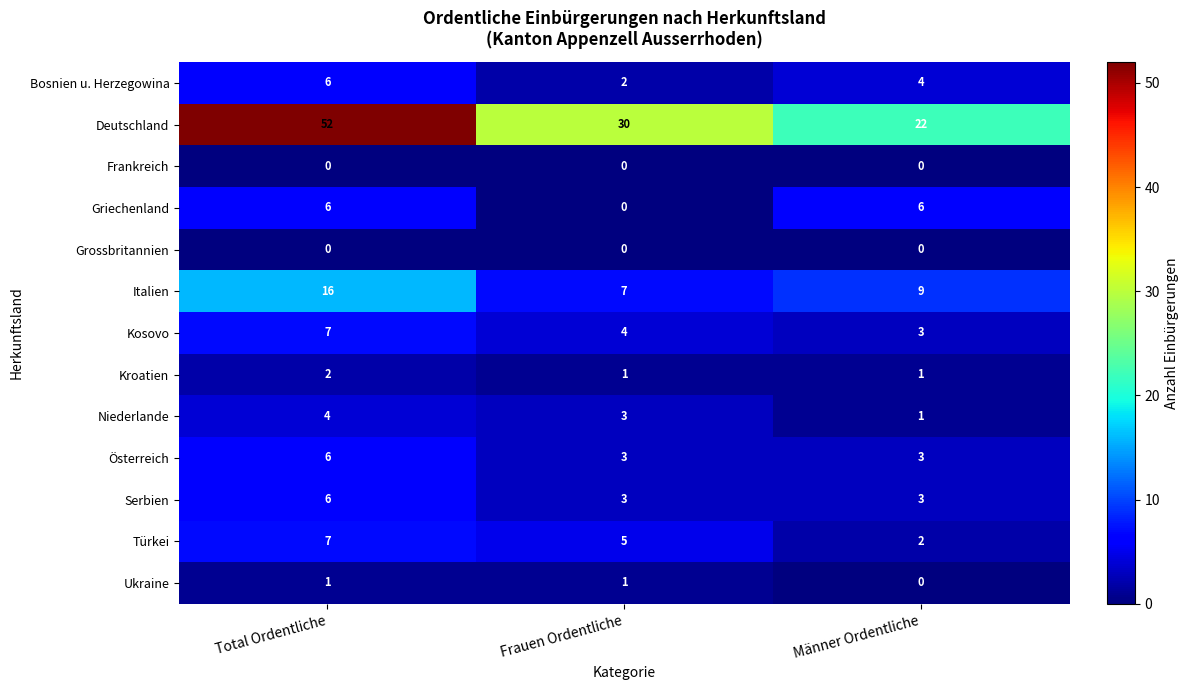

List the labels in order of Niederlande value, smallest first.

Männer Ordentliche, Frauen Ordentliche, Total Ordentliche